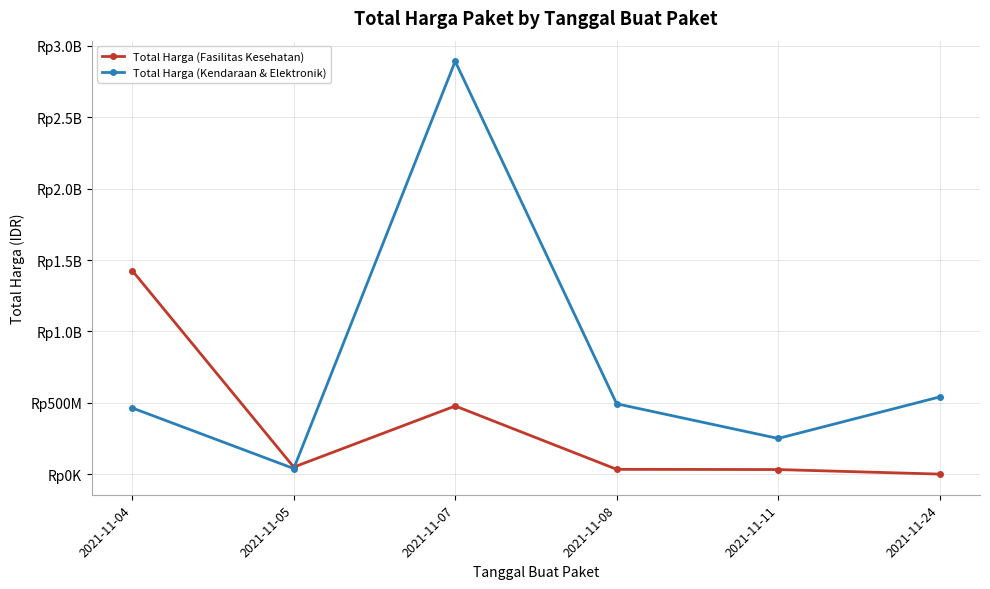

Is this an area chart (filled region under the line)?

No